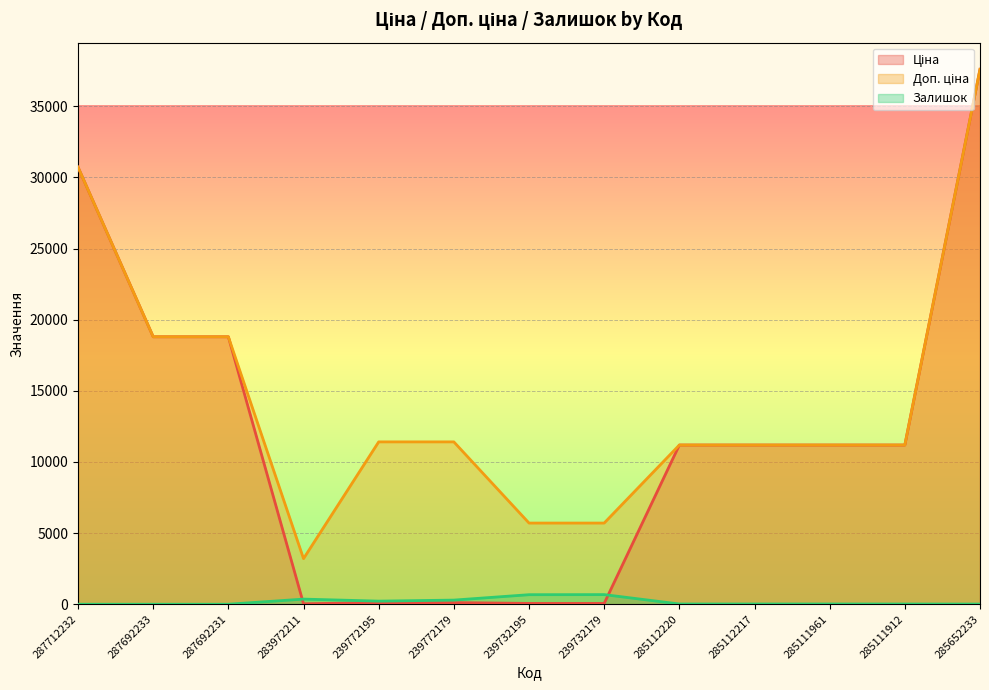

What are all the series names shown in the legend?

Ціна, Доп. ціна, Залишок